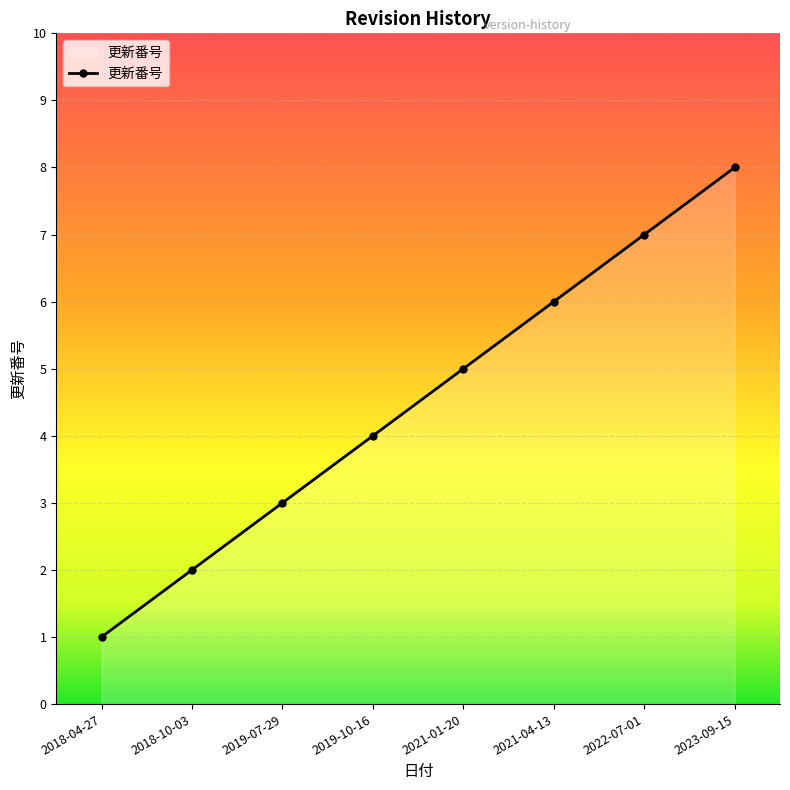

Rank the categories by value from highest to lowest.

2023-09-15, 2022-07-01, 2021-04-13, 2021-01-20, 2019-10-16, 2019-07-29, 2018-10-03, 2018-04-27